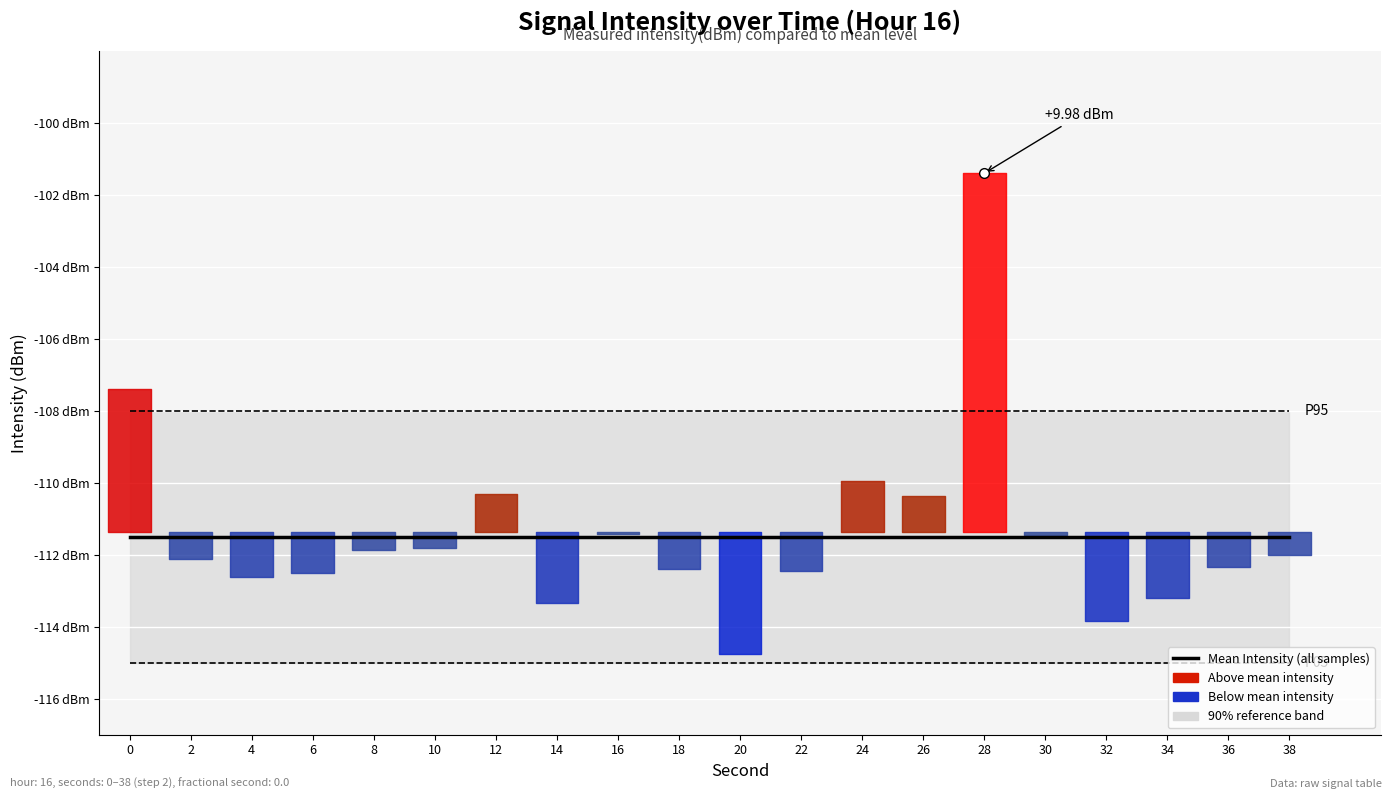

At which category does the data reach its first local peak?

12